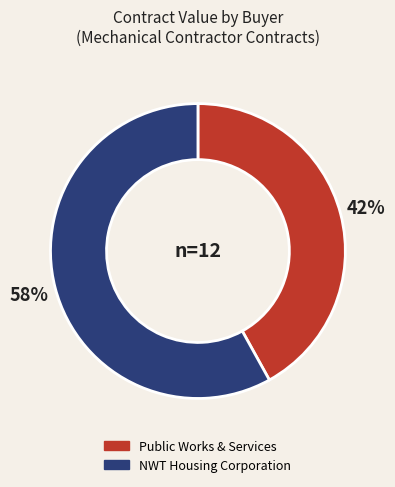

Count the number of slices in the pie.

2